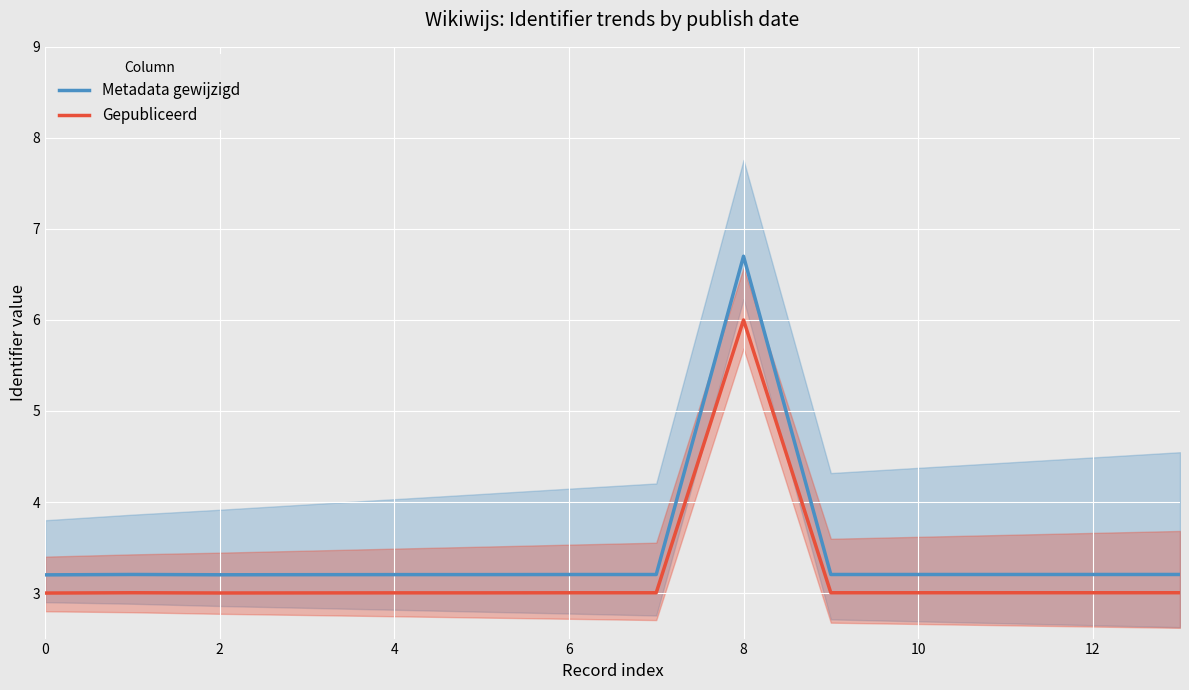

True or false: Gepubliceerd and Metadata gewijzigd intersect in this chart.

False